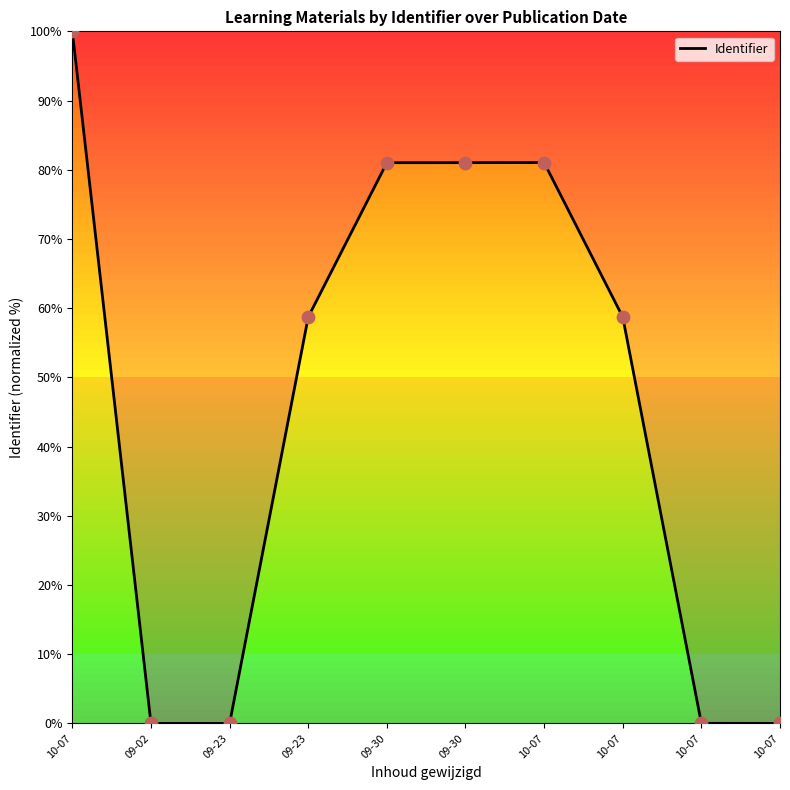

Approximately how many times larger is the value at 10-07 compared to 10-07?

1.2